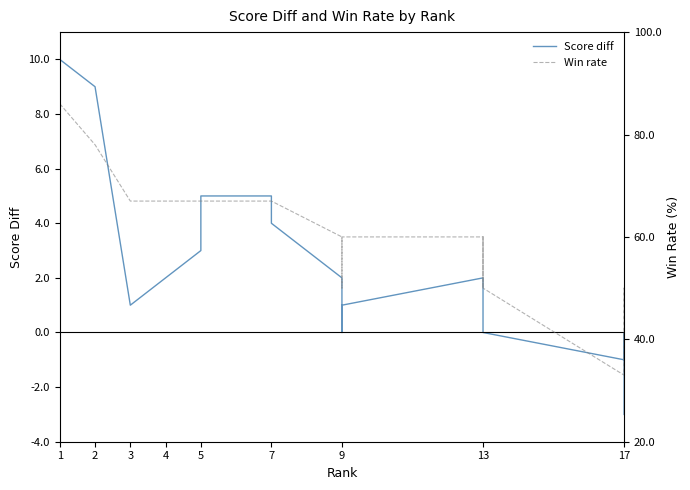

What is the sum of all Win rate values?

1165